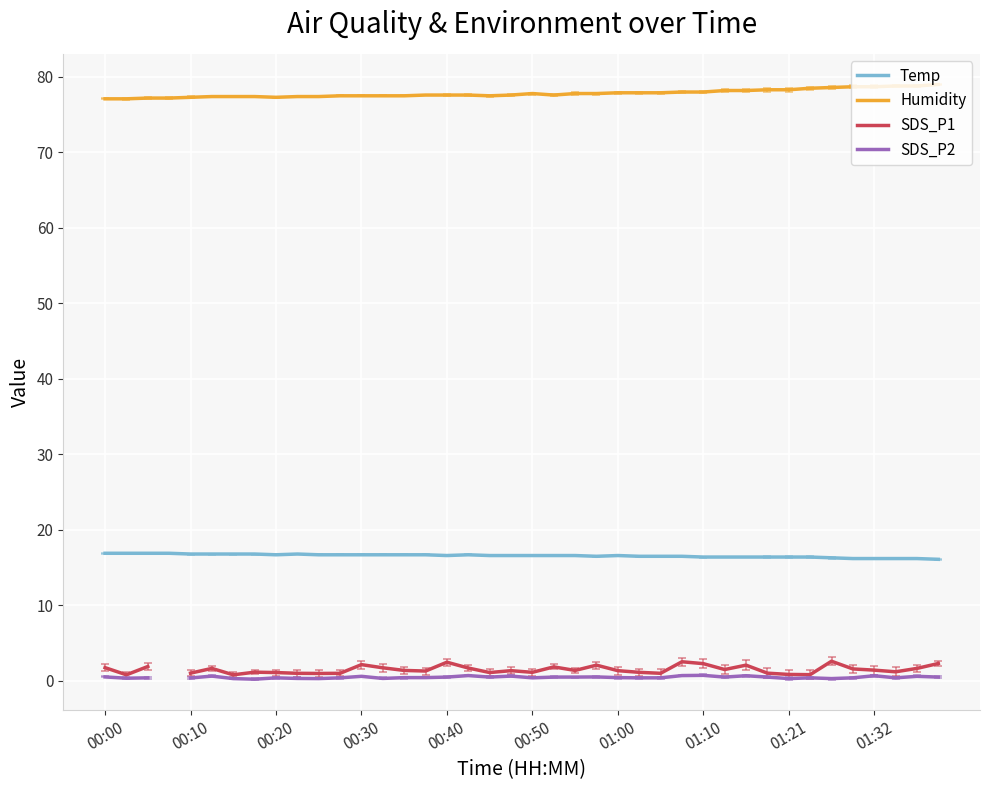

True or false: Temp and SDS_P1 cross at least once.

False